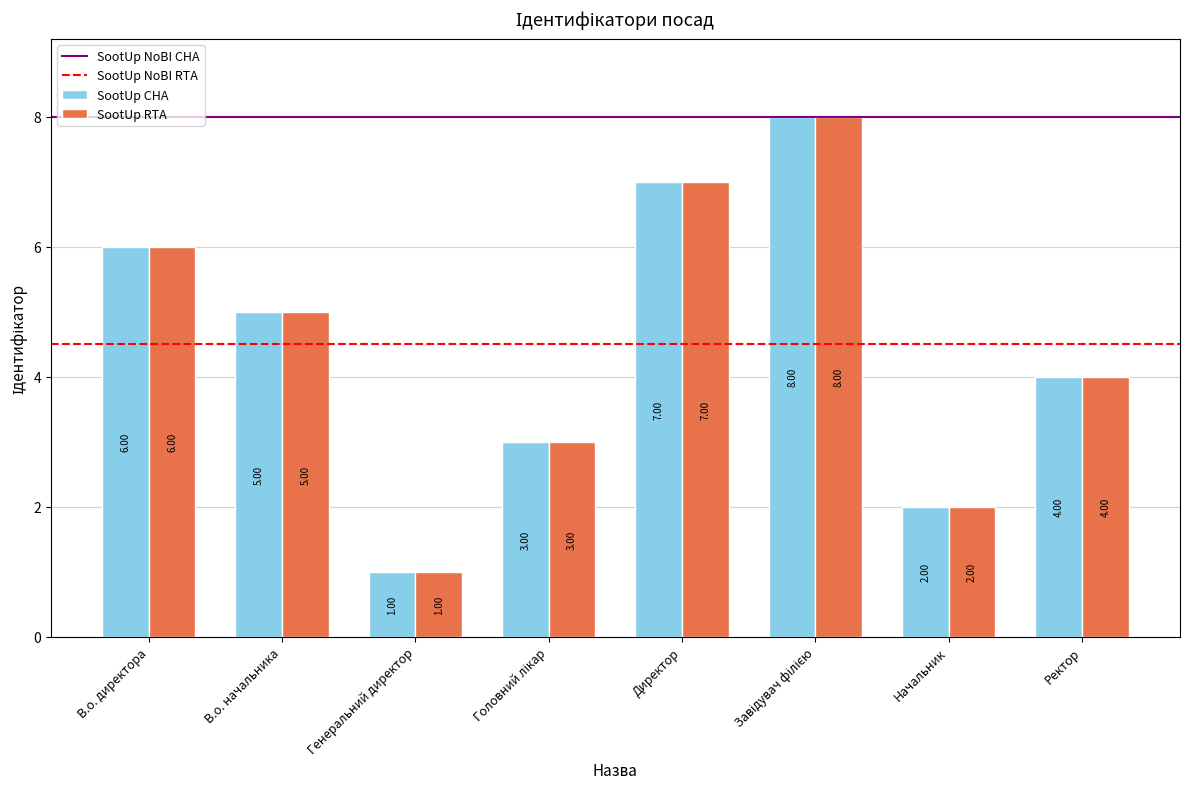

What is the total value across all series at В.о. директора?

12